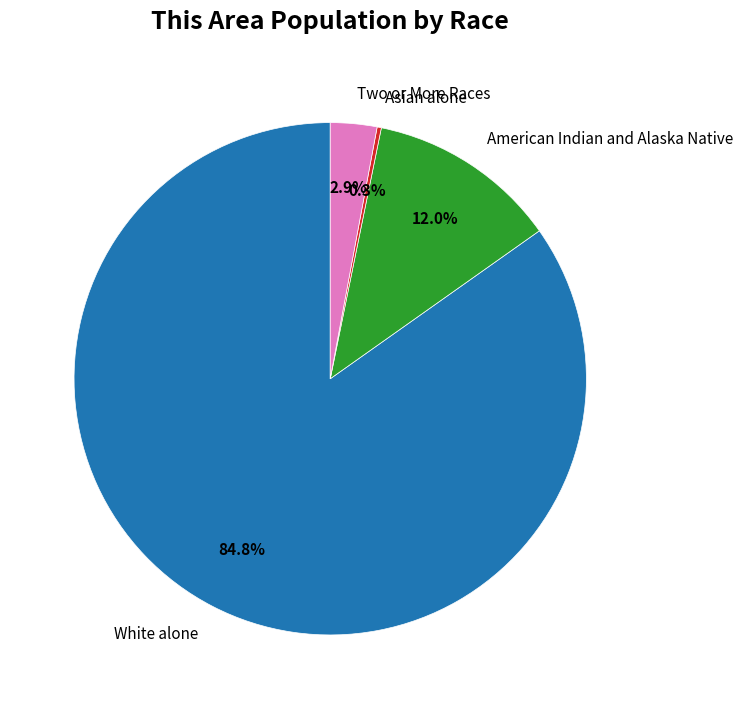

Does any single category account for the majority?

Yes